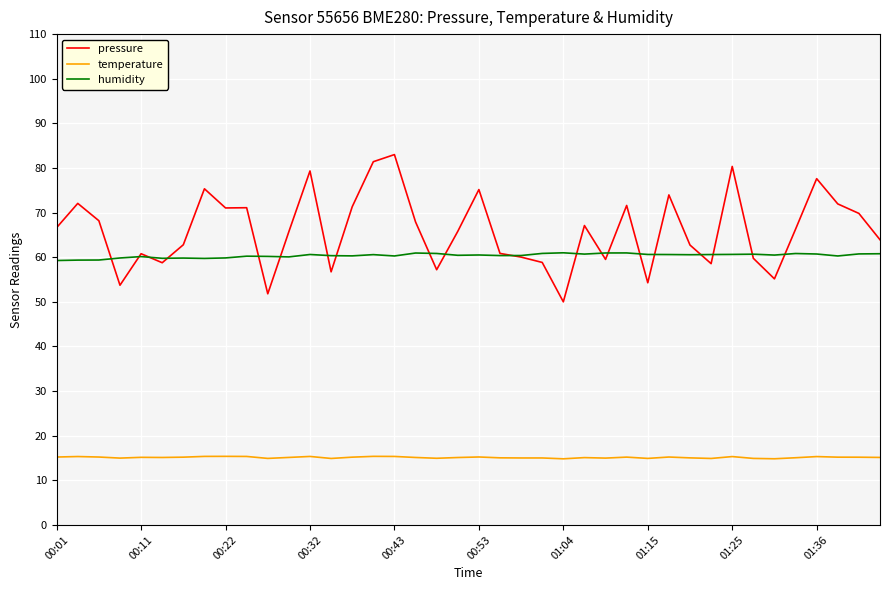

Which series has the widest spread of values?

pressure